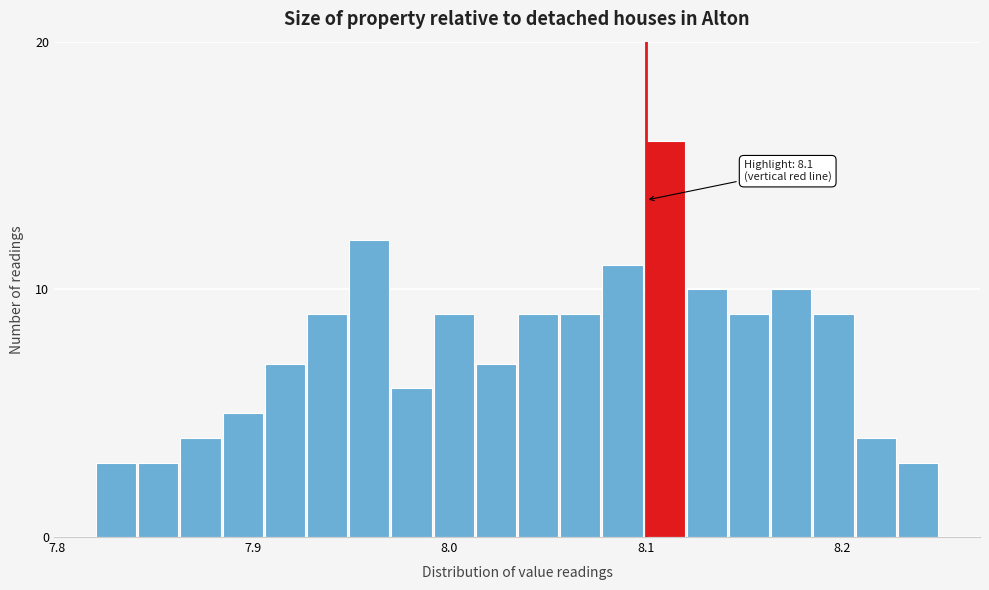

Read against the x-axis, roughly where is the centre of the tallest bar?

8.11